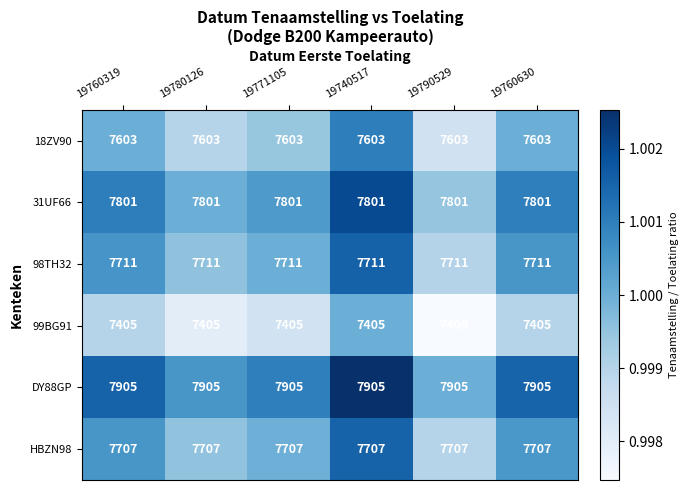

What is the greatest value displayed?

7905